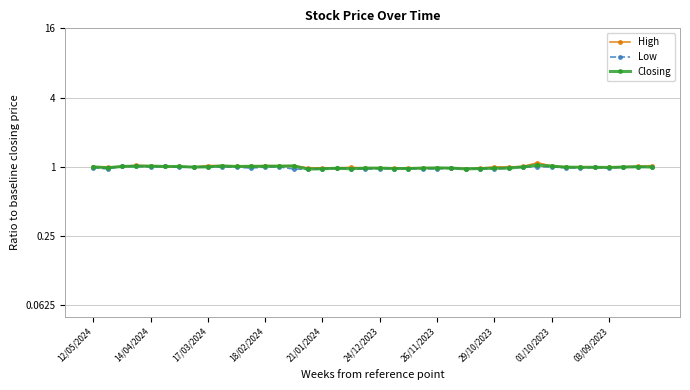

Which series has the largest total across all categories?

High